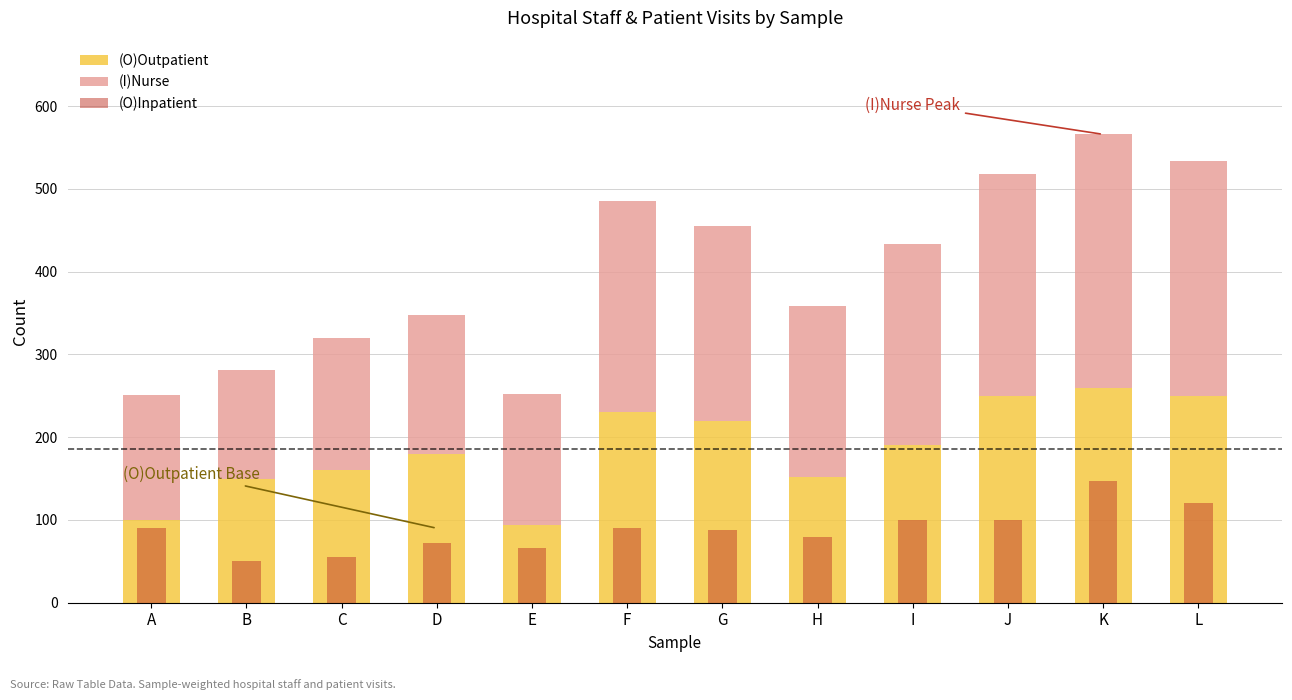

What is the value of the (O)Inpatient bar at the 3rd from the left?

55